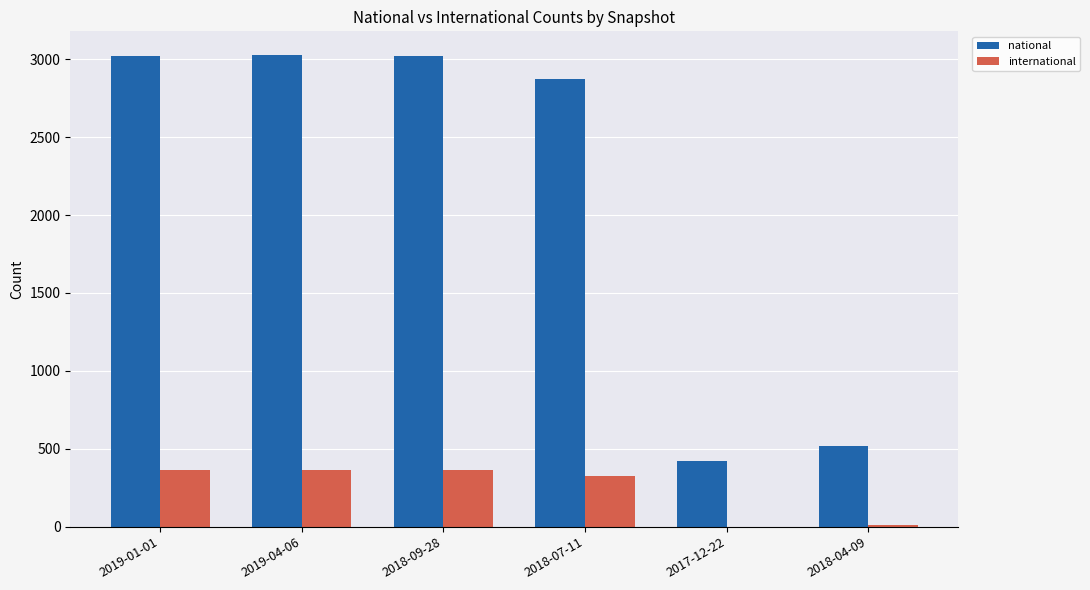

Is the value of international at 2018-04-09 greater than the value of national at 2019-04-06?

No